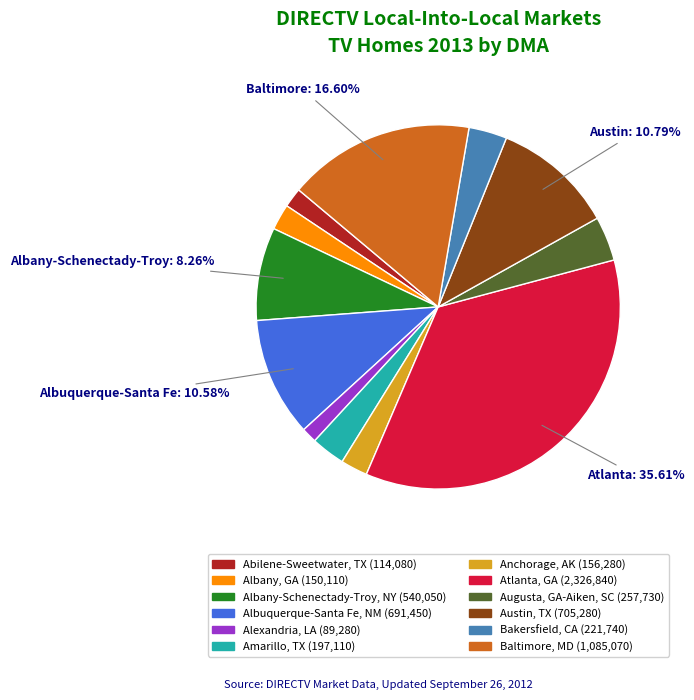

Approximately how many times larger is the value at Amarillo, TX compared to Austin, TX?

0.3